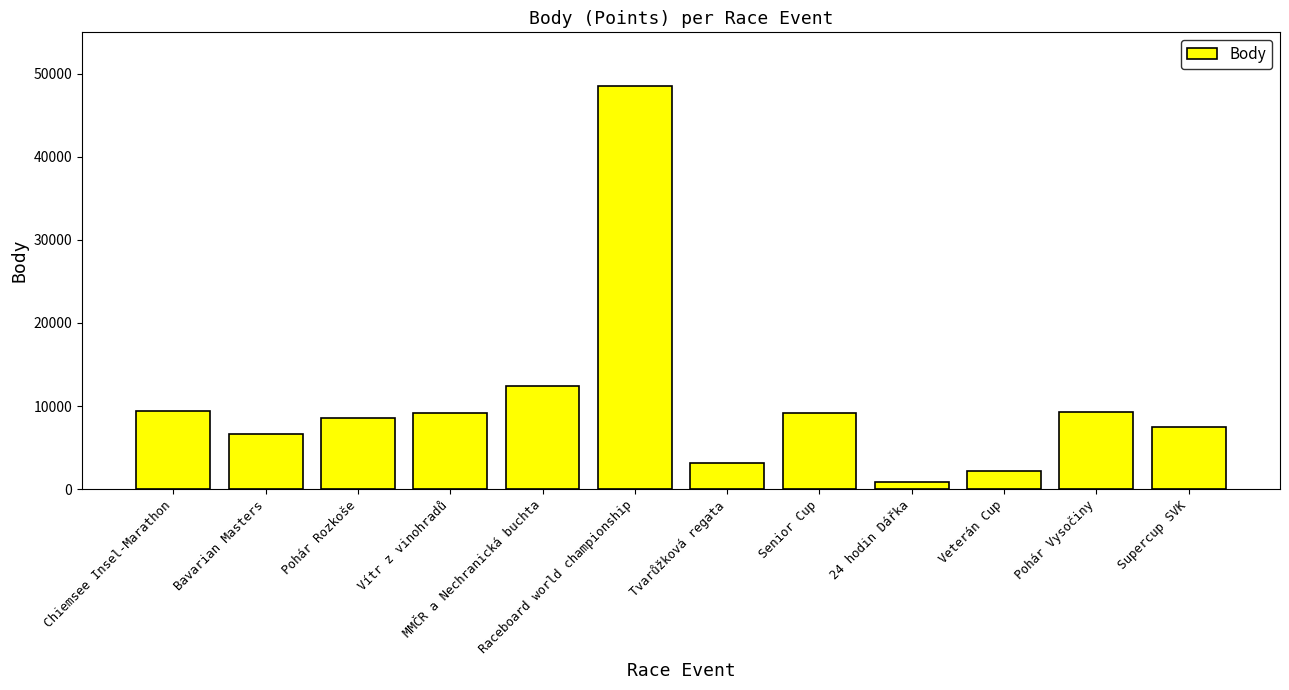

Where is the data nearest to the value 24706?

MMČR a Nechranická buchta